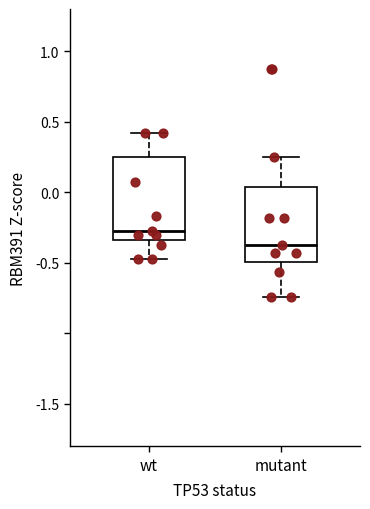

Where is the lower edge of the box for mutant on the y-axis? The values are not printed on the chart, so give them approximately, as read against the axis.

-0.50